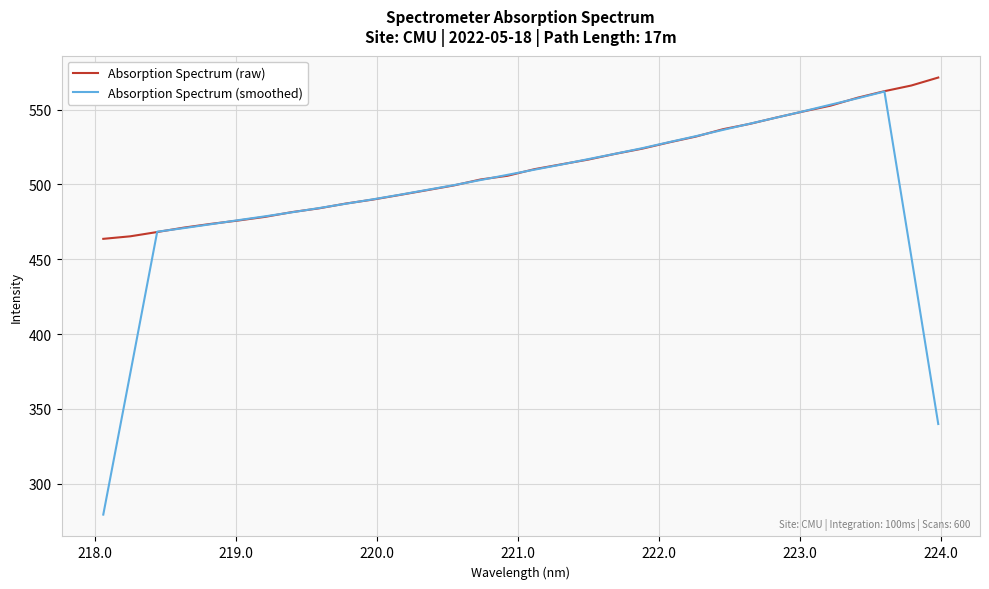

Rank the series by their average value, from lowest to highest.

Absorption Spectrum (smoothed), Absorption Spectrum (raw)